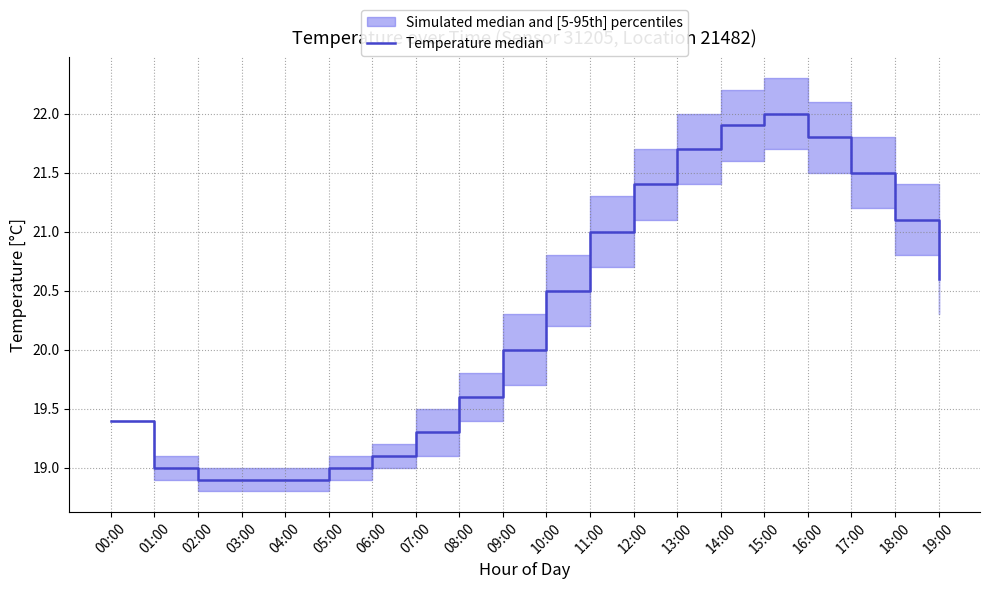

What is the greatest value displayed?

22.0